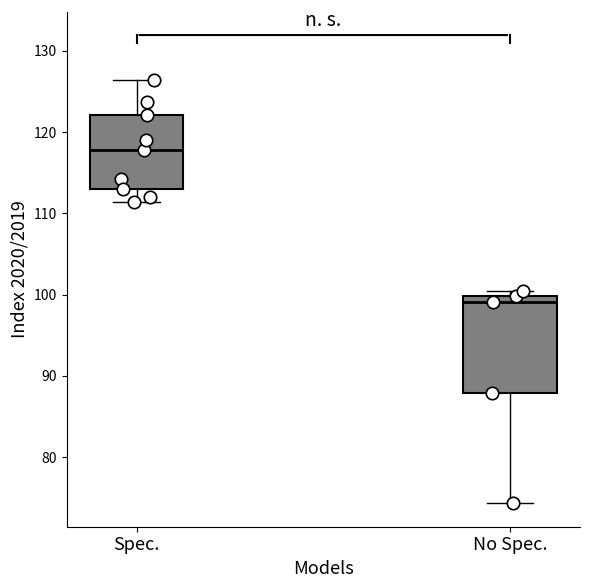

Reading left to right, read every box against the y-axis: the position of its median line, the range the box covers, and the ends of its whiskers. The values are not printed on the chart, so give them approximately, as read against the axis.

Spec.: median 118, box 113 to 122, whiskers 111 to 126
No Spec.: median 99, box 88 to 100, whiskers 74 to 100 (just above the box's upper edge)